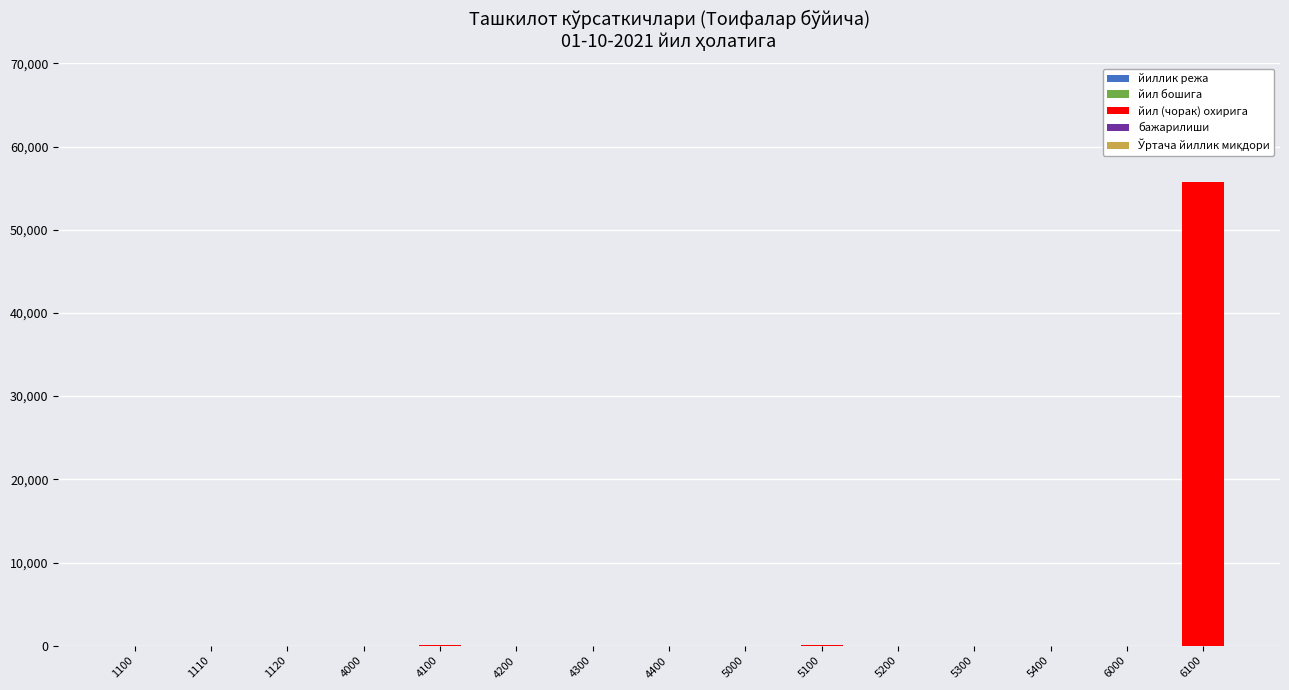

What is the greatest value displayed?

55790.0